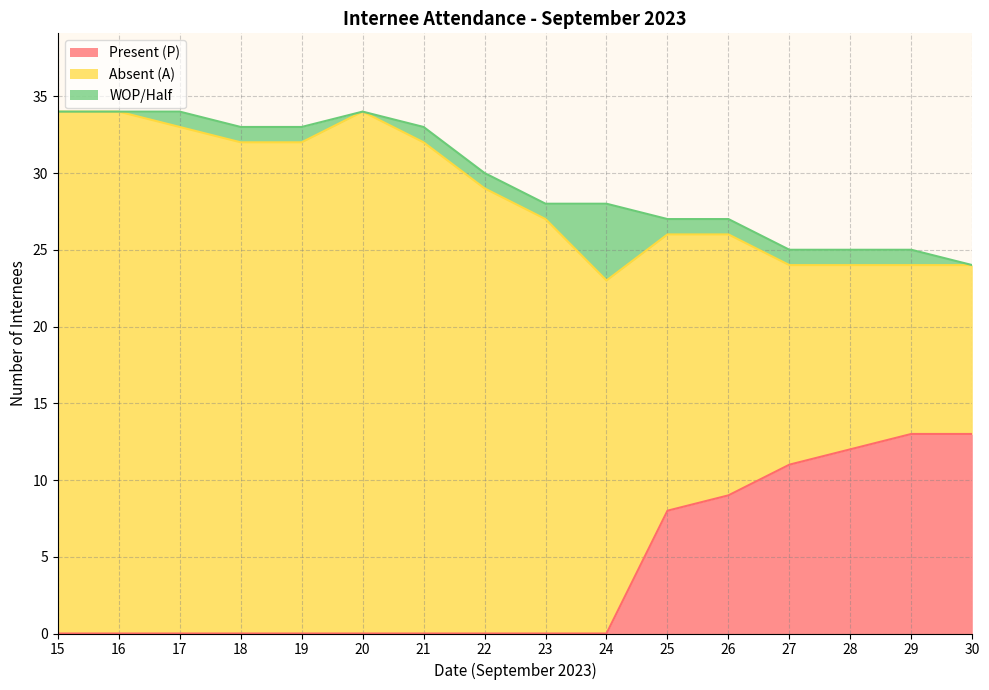

Which series ends up on top after the final intersection of Present (P) and WOP/Half?

Present (P)